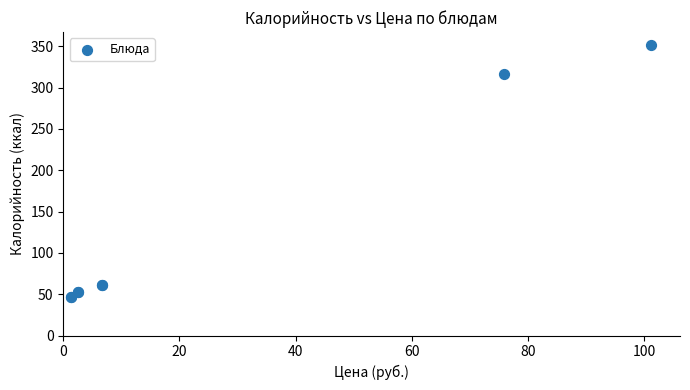

What Y value in the scatter plot is closest to 199?

316.8